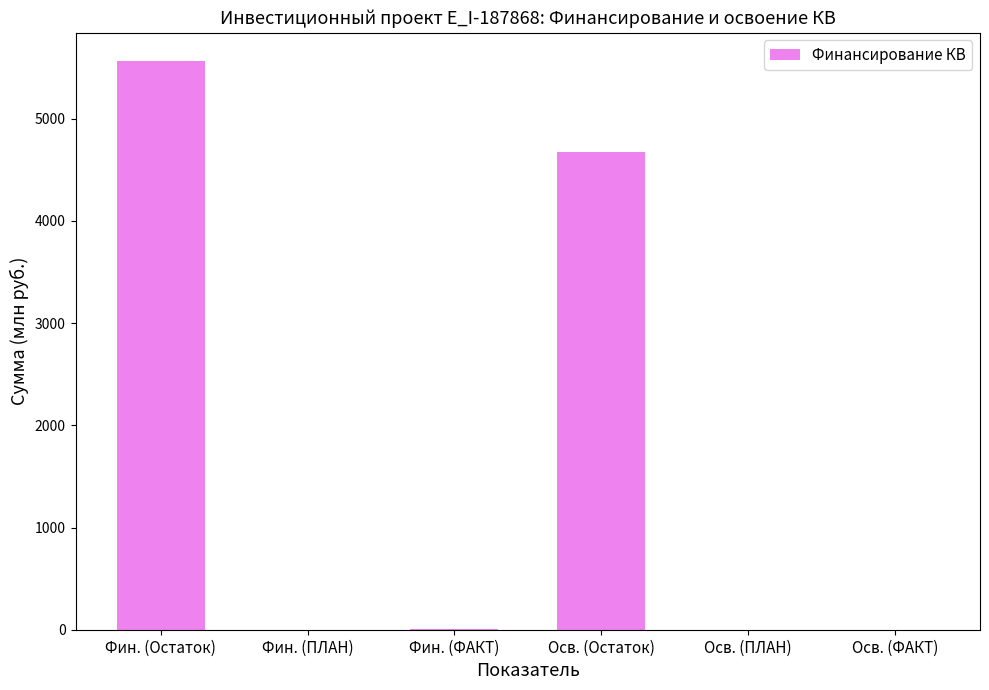

The value at Фин. (ПЛАН) is -2438.8. True or false?

False